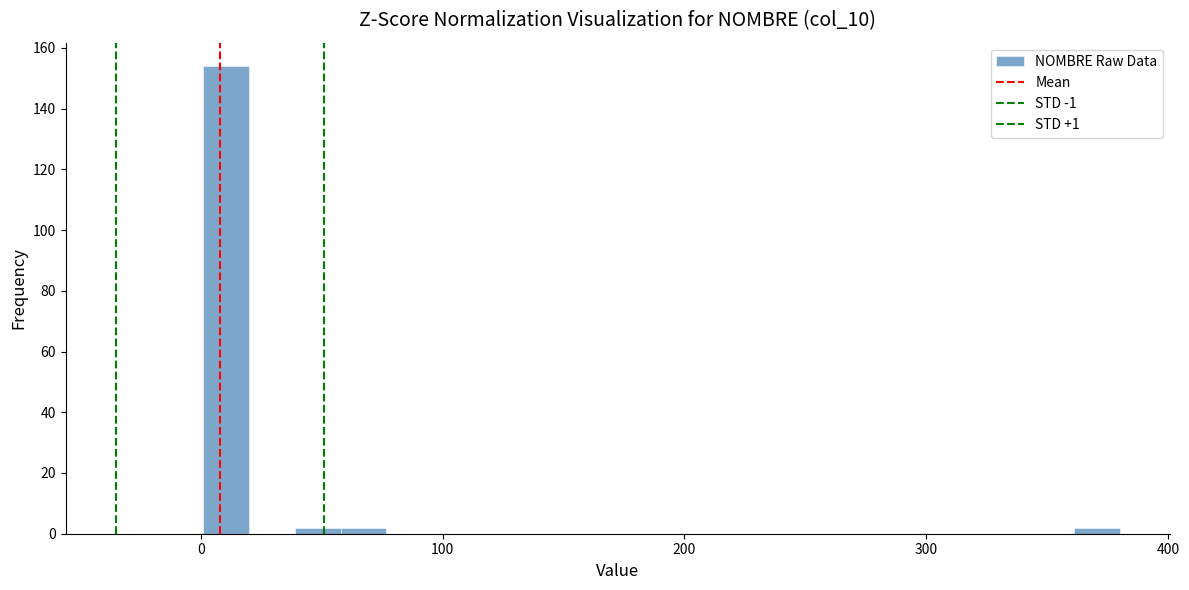

Read against the x-axis, roughly where is the centre of the tallest bar?

10